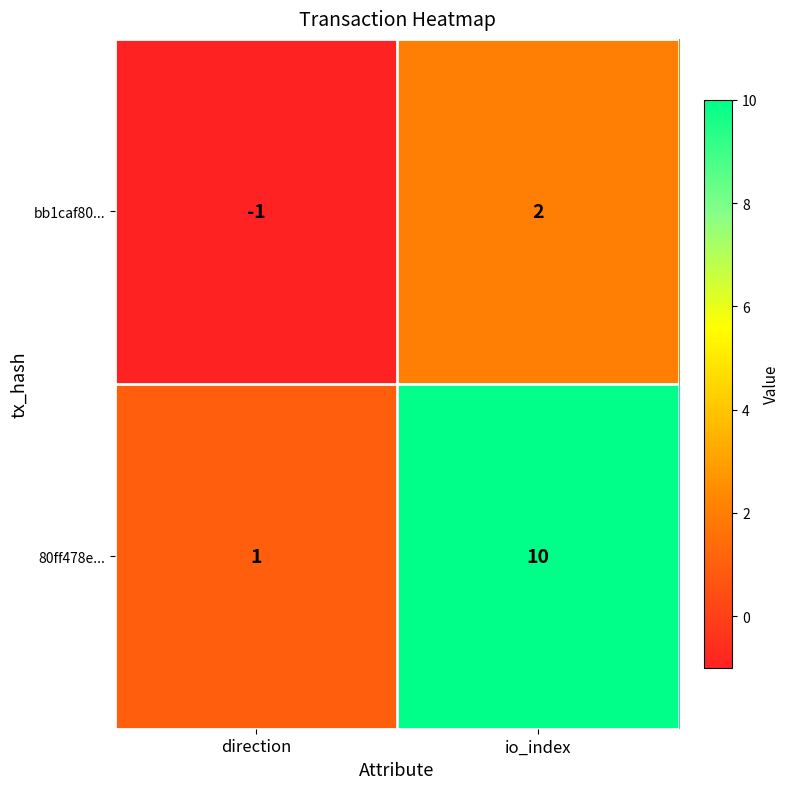

How many values in the 80ff478e... series are below 10?

1